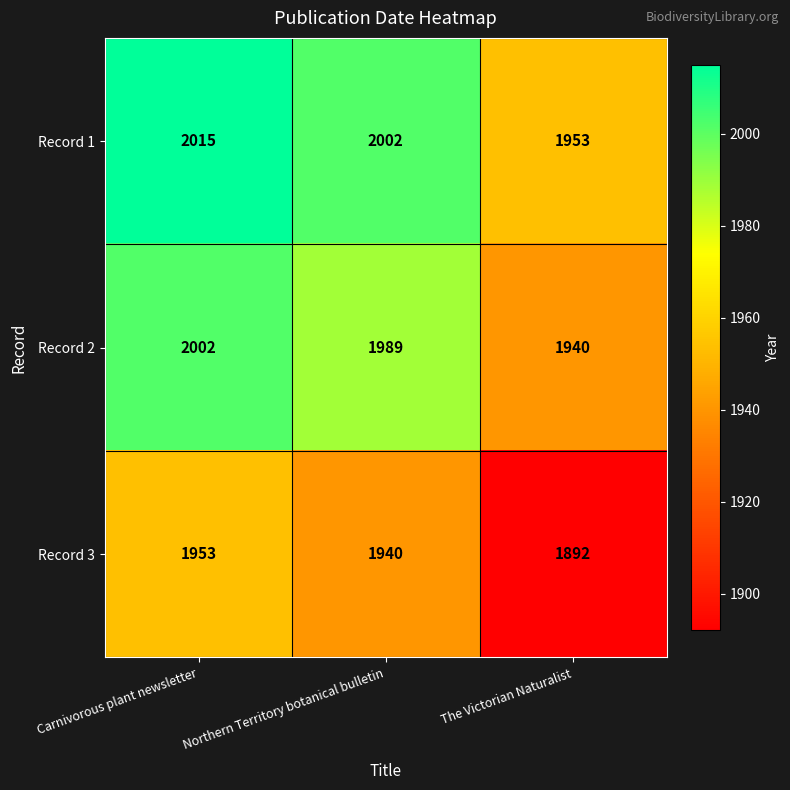

Which category has the highest value across all series?

Carnivorous plant newsletter